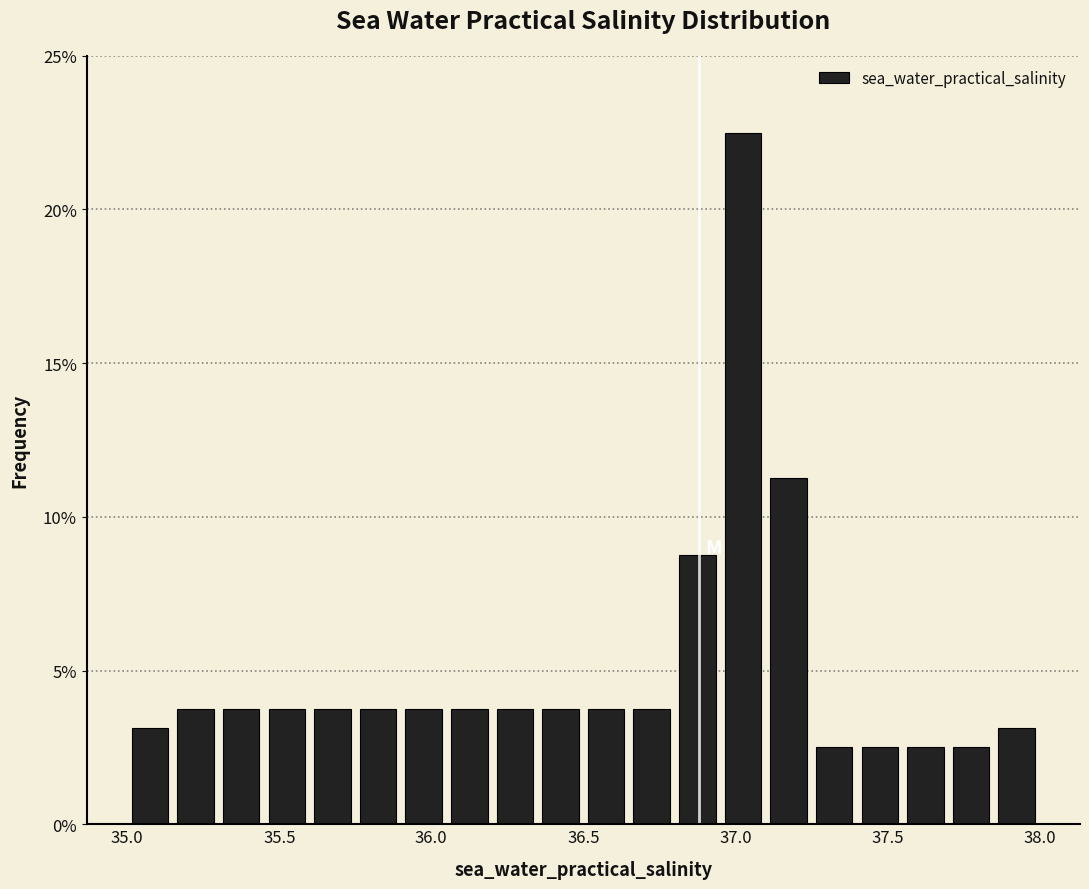

Around what value on the x-axis is the tallest bar? Give the approximate position of its centre, as read against the axis.

37.05